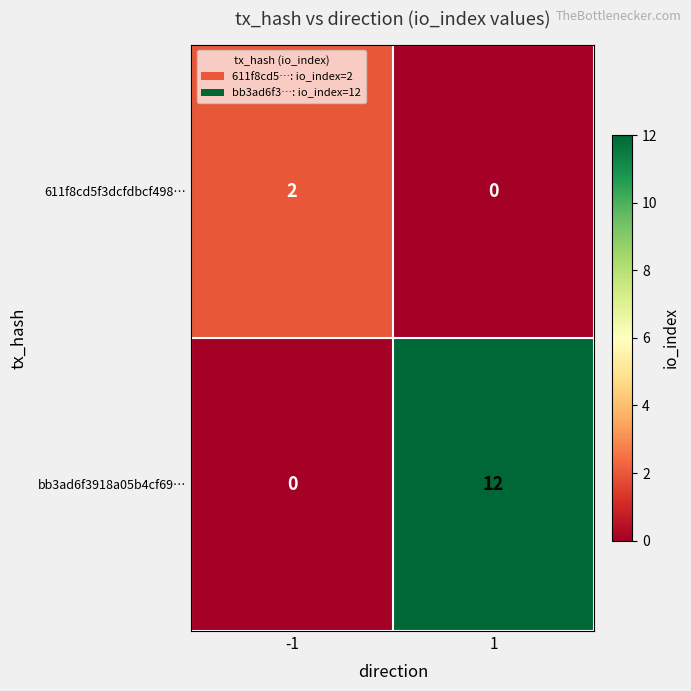

What is the greatest value displayed?

12